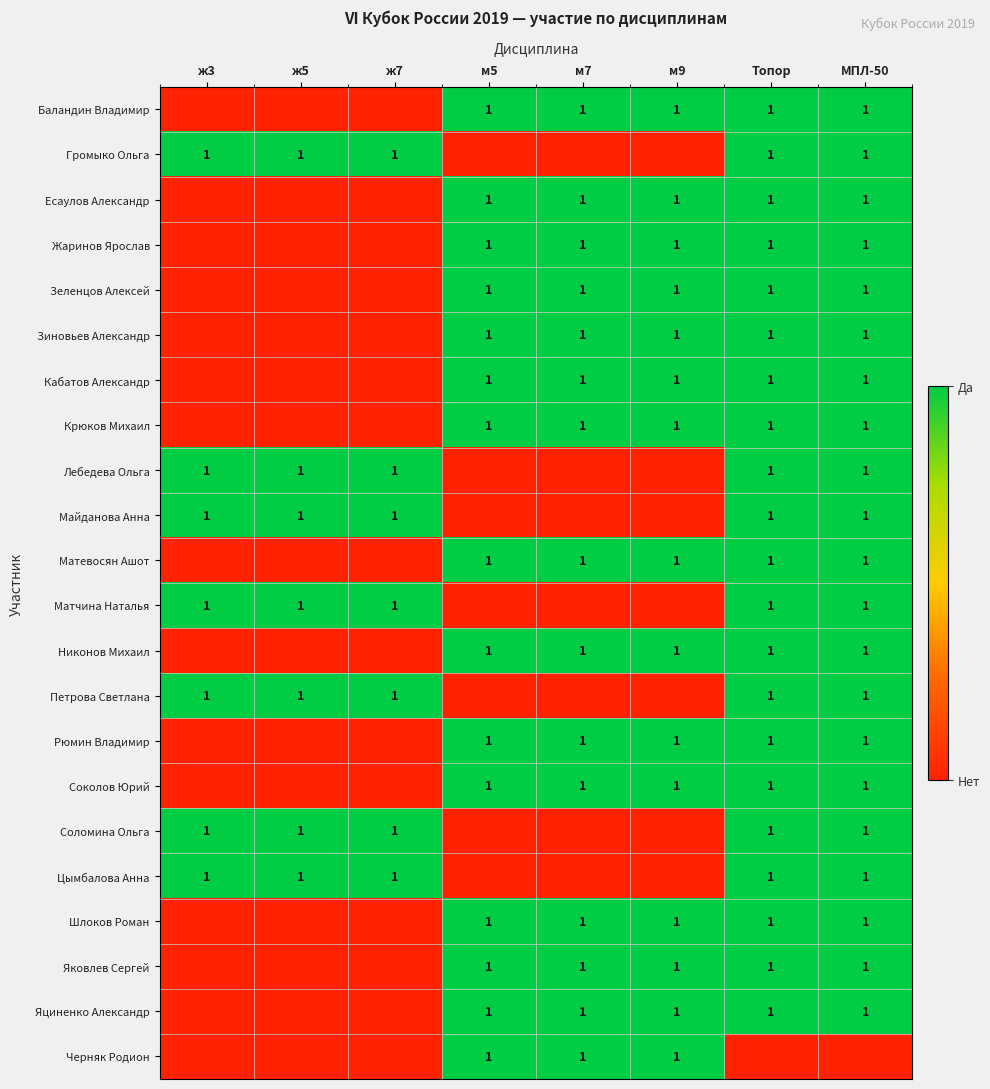

The Соколов Юрий series shows 1 at МПЛ-50. True or false?

True